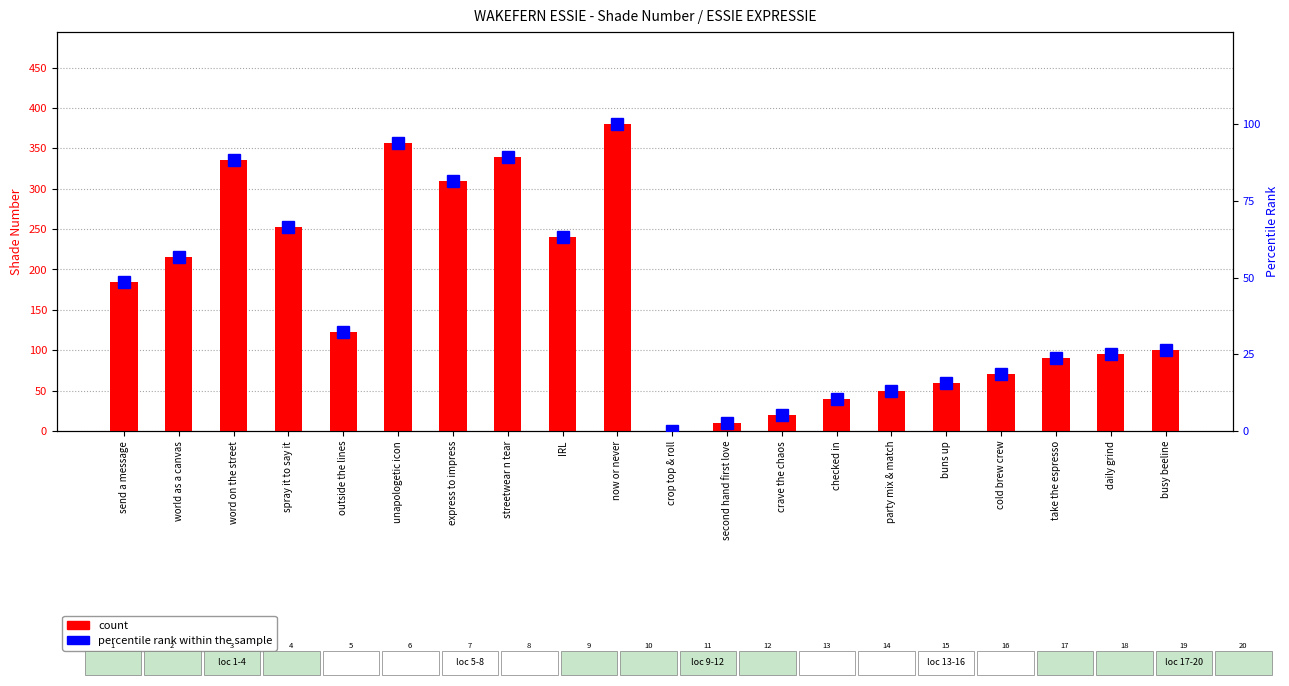

Reading left to right, what are all the values shown in this chart?

count: 185.0	215.0	336.0	252.0	123.0	357.0	310.0	339.0	240.0	380.0	0.0	10.0	20.0	40.0	50.0	60.0	70.0	90.0	95.0	100.0
percentile rank within the sample: 48.7	56.6	88.4	66.3	32.4	93.9	81.6	89.2	63.2	100.0	0.0	2.6	5.3	10.5	13.2	15.8	18.4	23.7	25.0	26.3